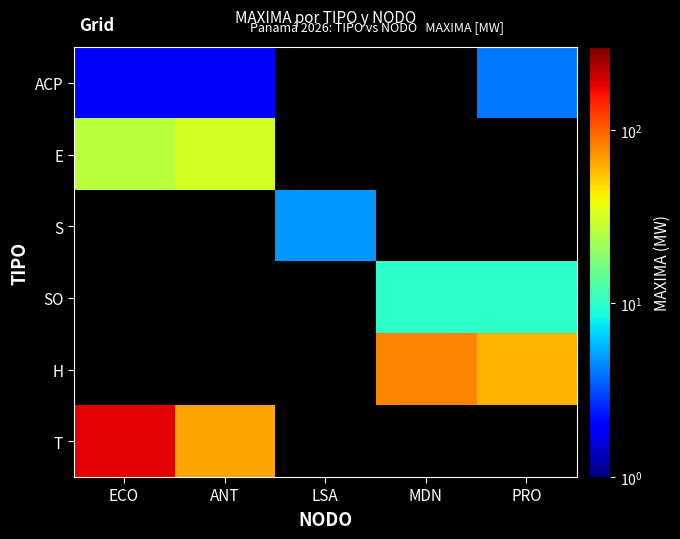

Which series has the widest spread of values?

T